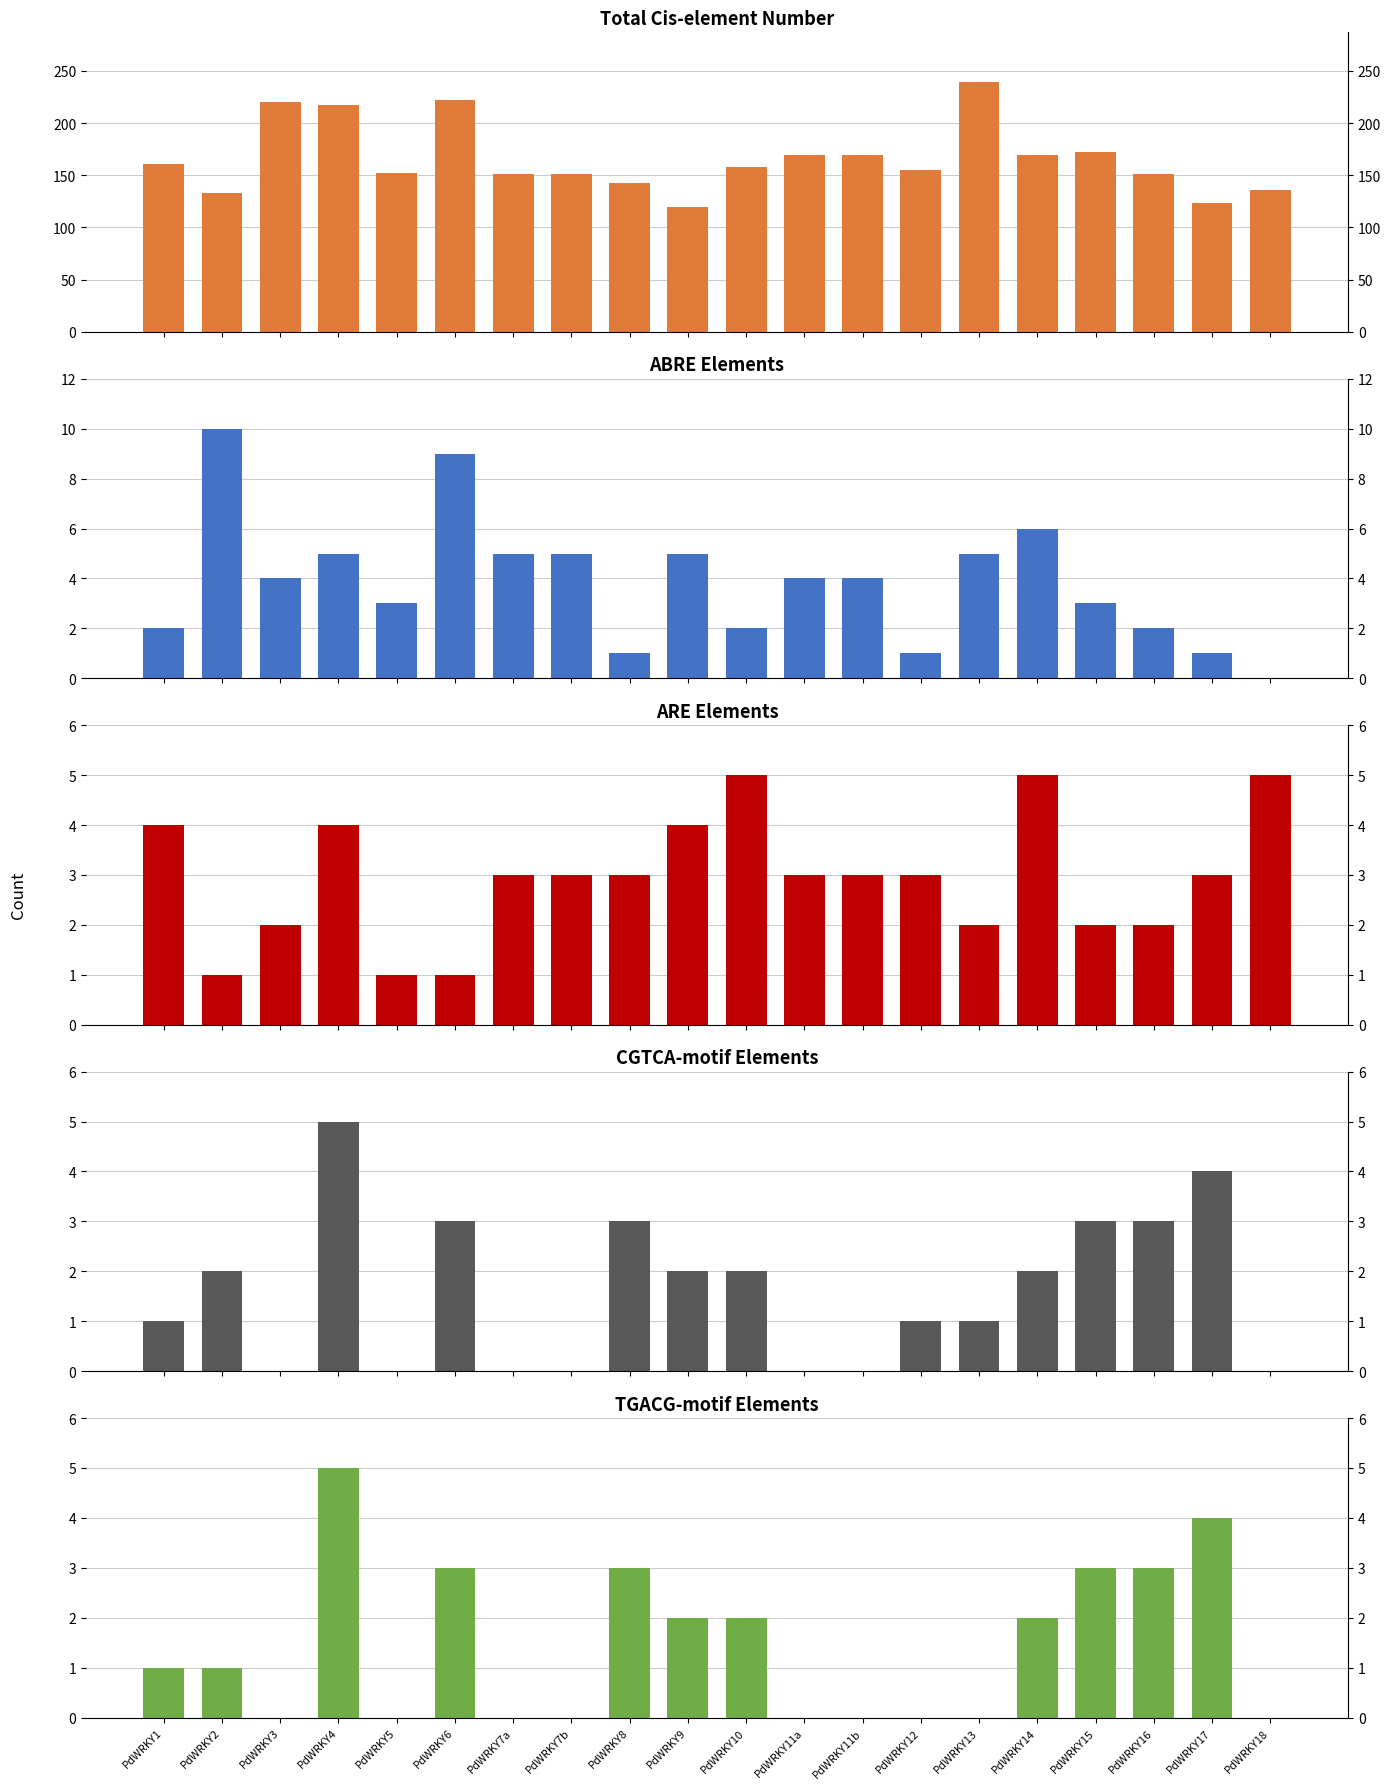

Between PdWRKY18 and PdWRKY9, which is larger?

PdWRKY18